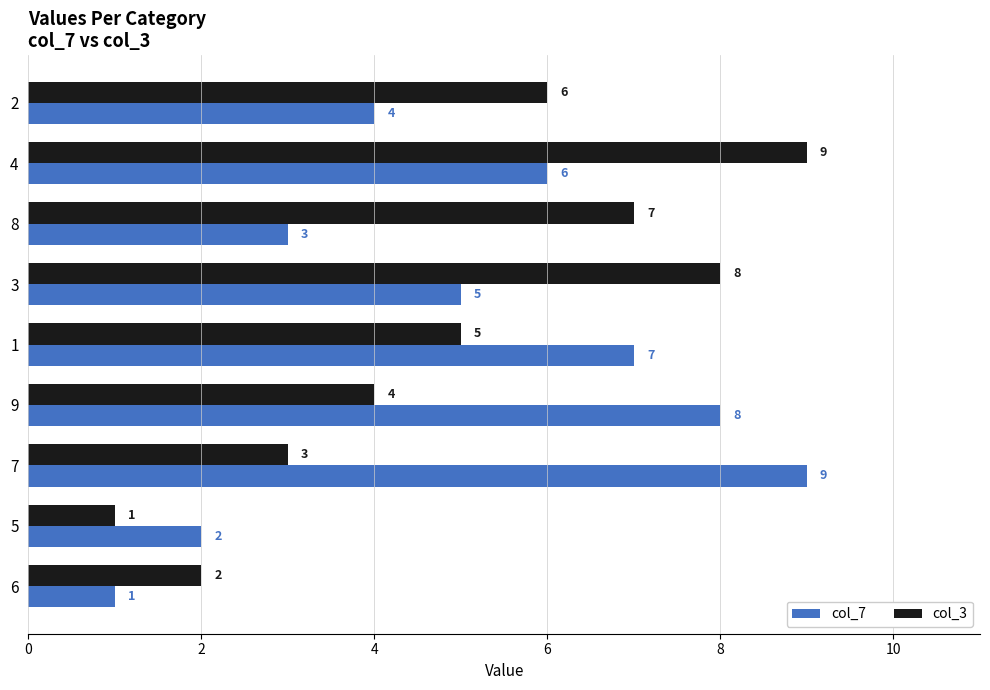

What are all the series names shown in the legend?

col_7, col_3